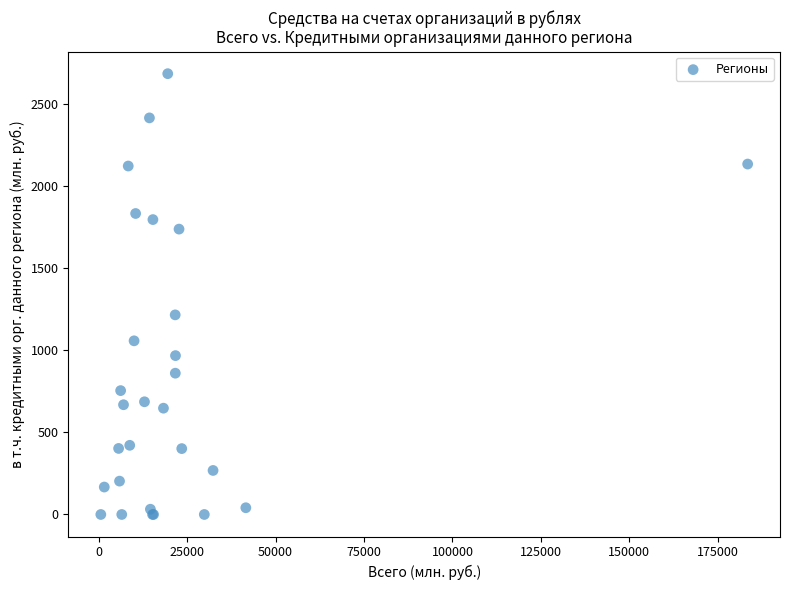

What Y value in the scatter plot is closest to 1341?

1215